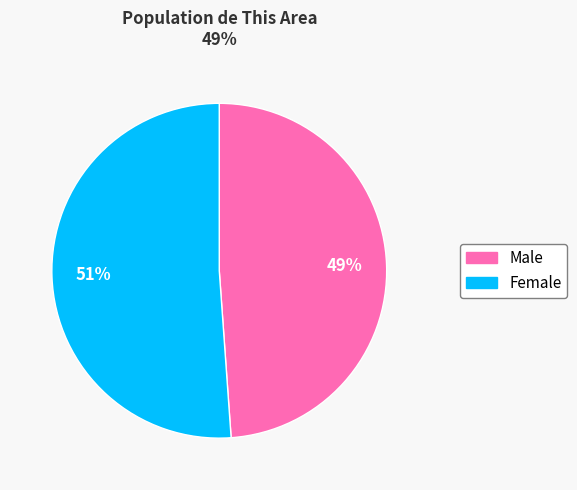

To the nearest percent, what is the combined percentage of Male and Female?

100%